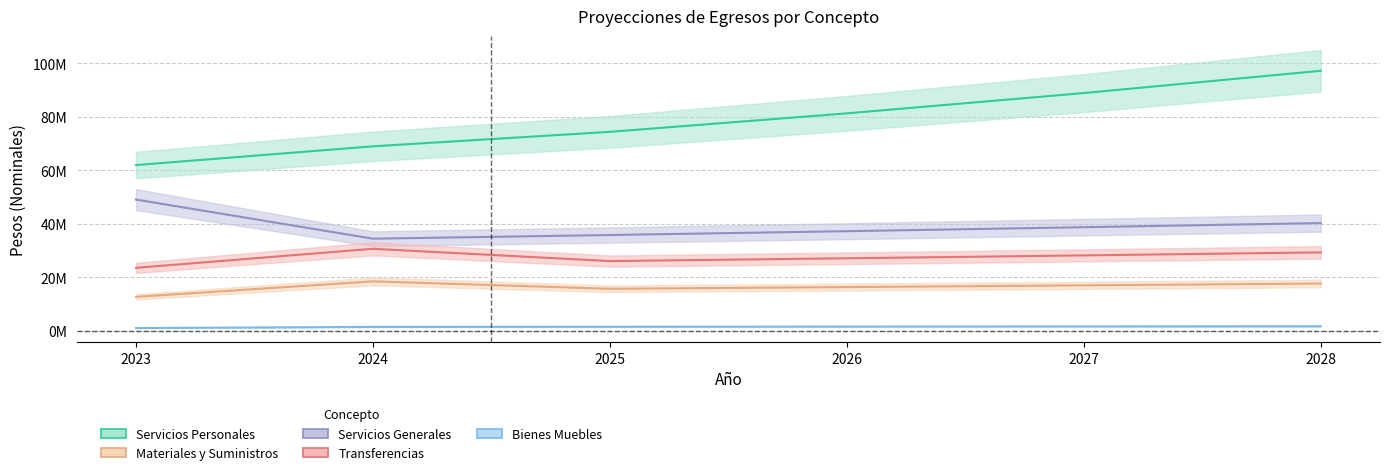

What is the spread (max minus min) of values at 2027?

87306725.0